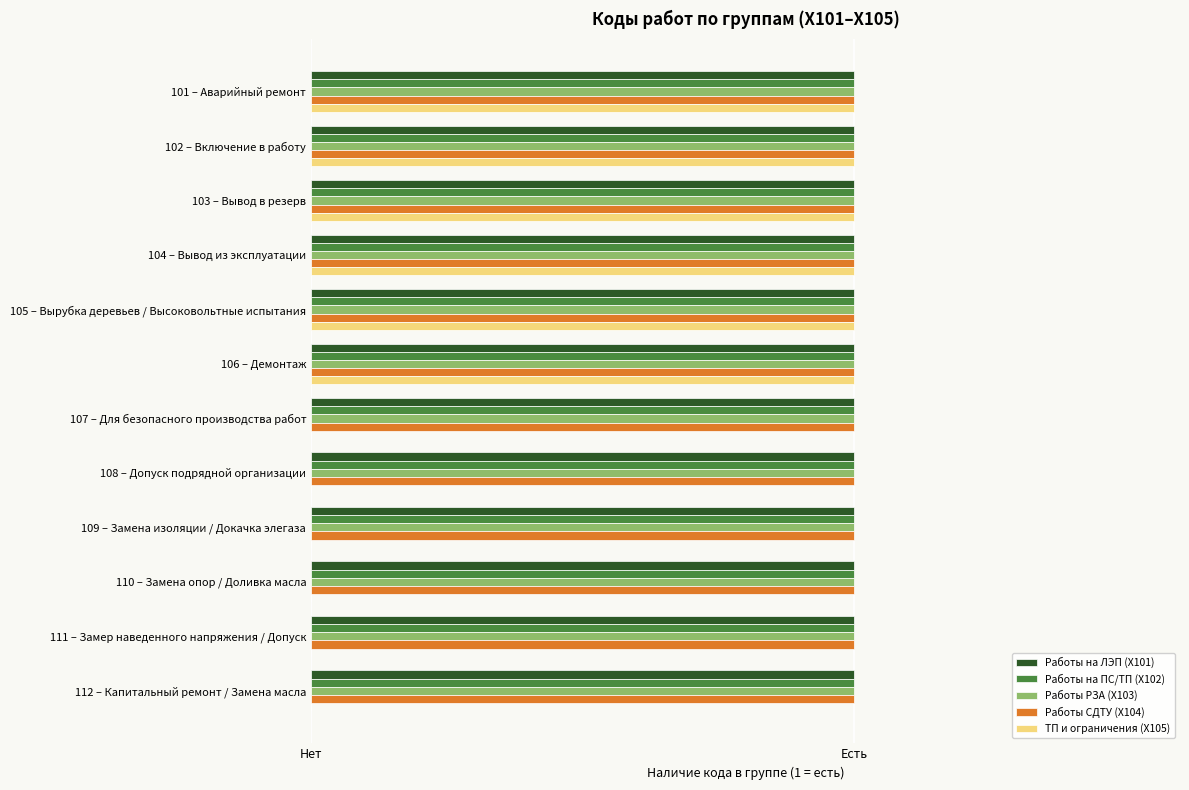

List the series in order of their peak value, highest first.

ТП и ограничения (X105), Работы на ЛЭП (X101), Работы на ПС/ТП (X102), Работы РЗА (X103), Работы СДТУ (X104)